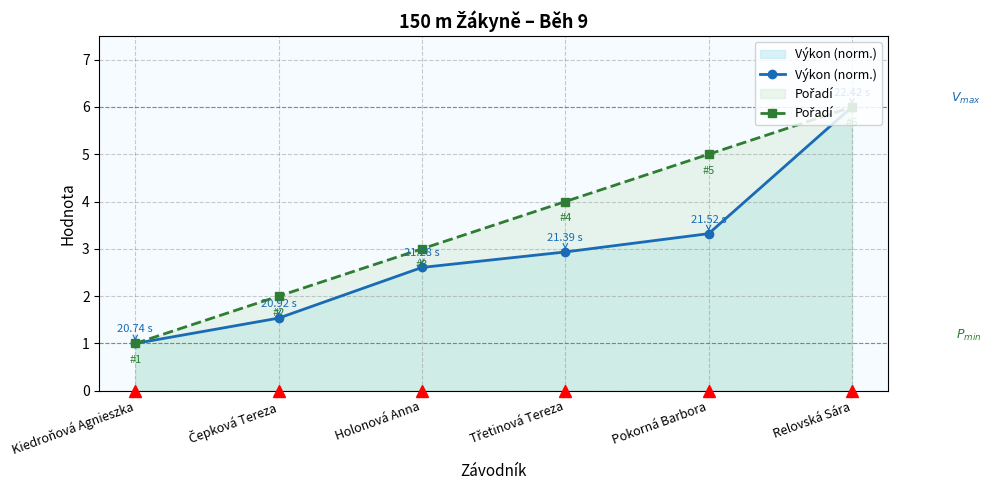

Does the chart have visible grid lines?

Yes